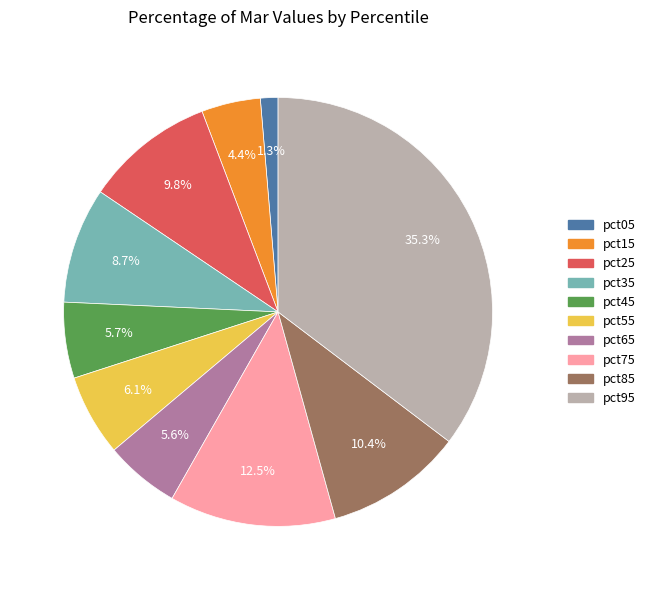

How many slices are in this pie chart?

10